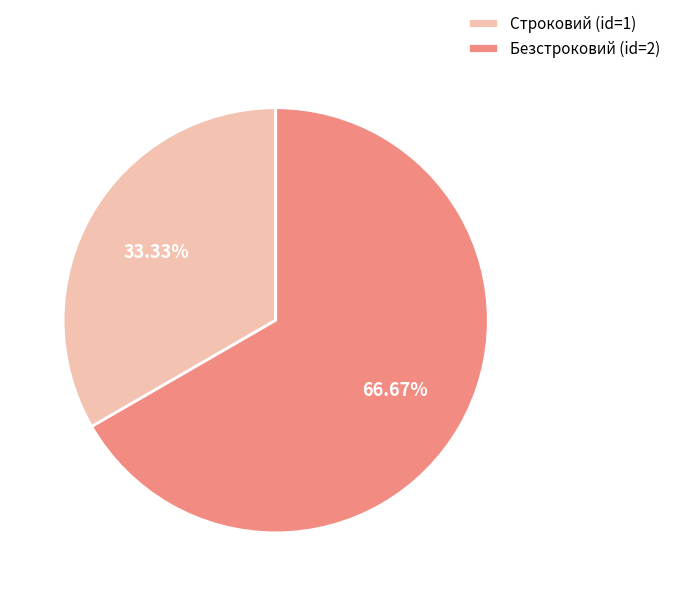

Approximately how many times larger is the value at Безстроковий (id=2) compared to Строковий (id=1)?

2.0